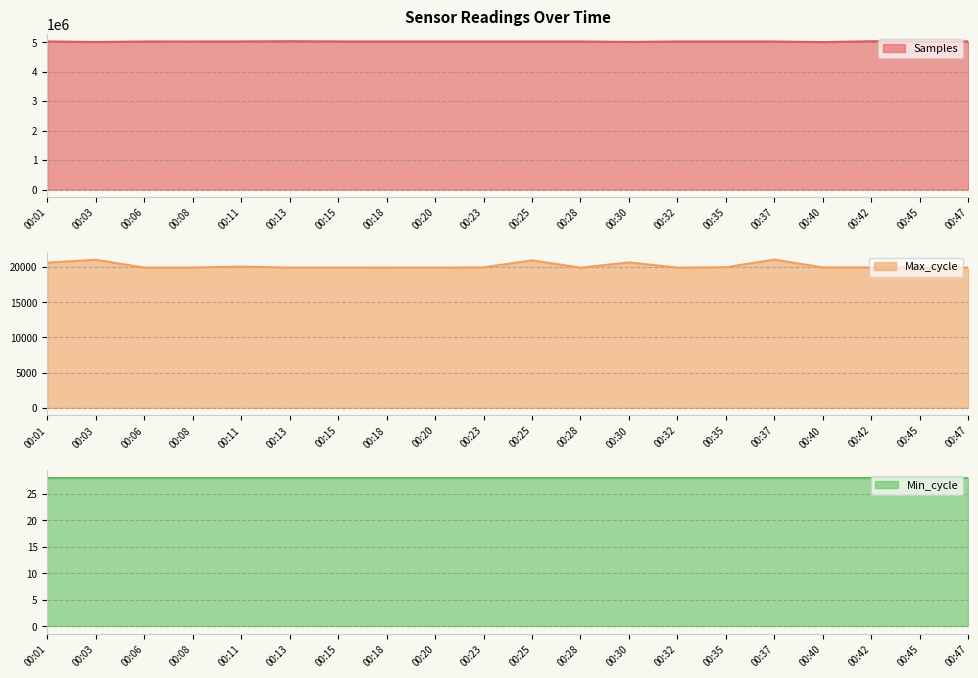

True or false: Samples and Max_cycle cross at least once.

False